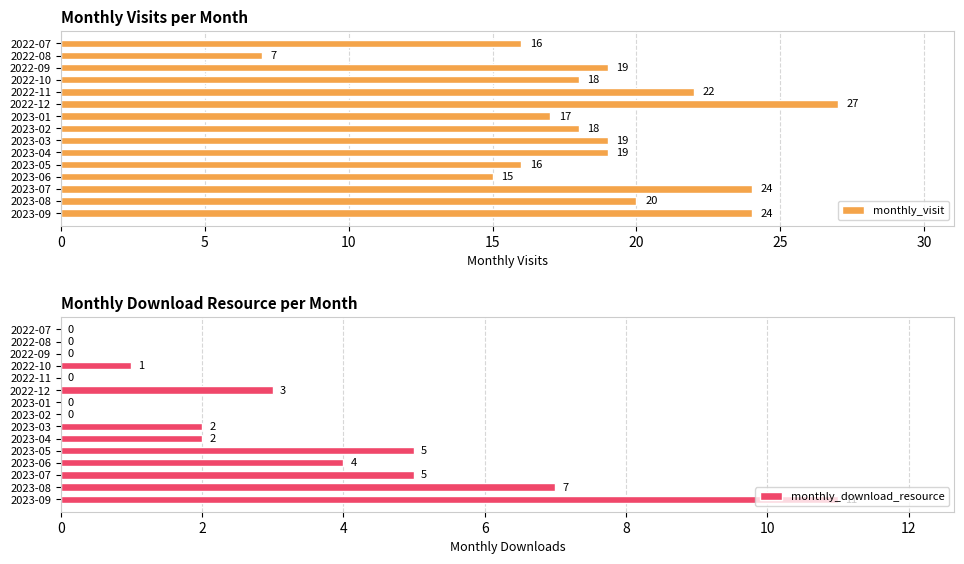

At which label is monthly_visit closest to 17?

2023-01